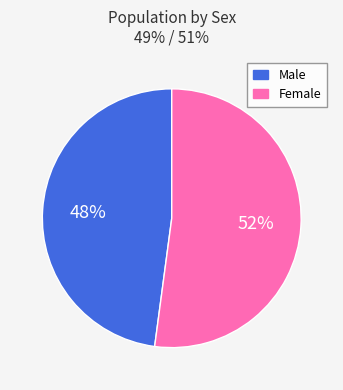

Between Female and Male, which is larger?

Female